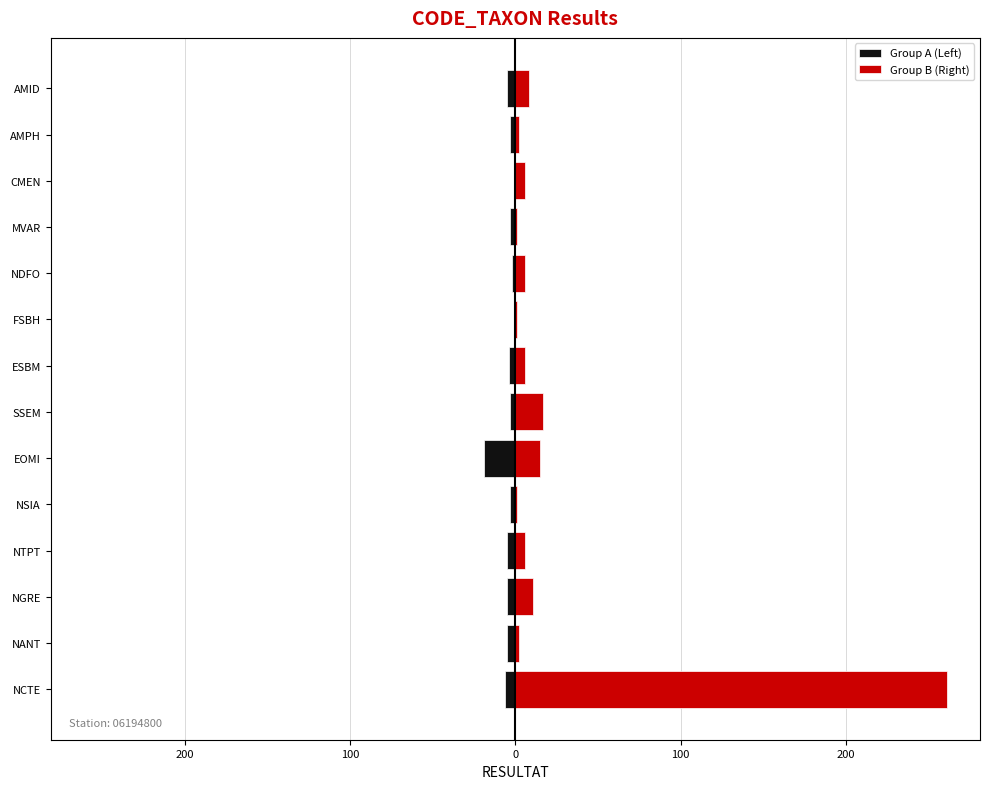

What is the difference between the highest and lowest values at ESBM?

10